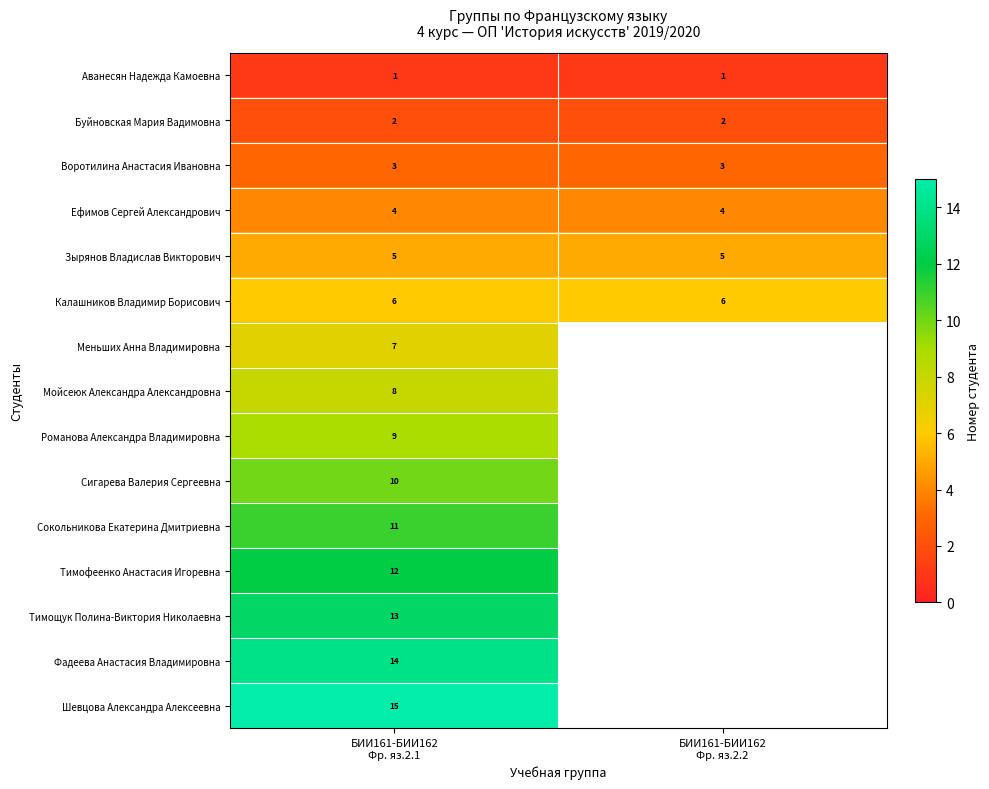

Which series has the largest range (max minus min)?

Аванесян Надежда Камоевна